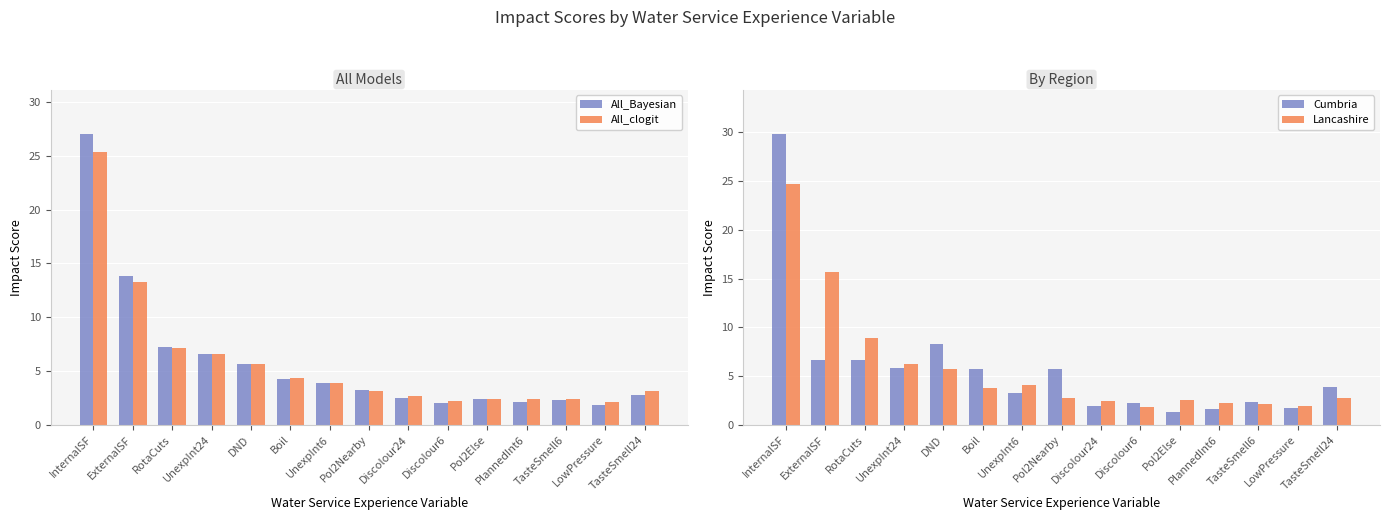

The Lancashire series shows 3.6 at Pol2Else. True or false?

False